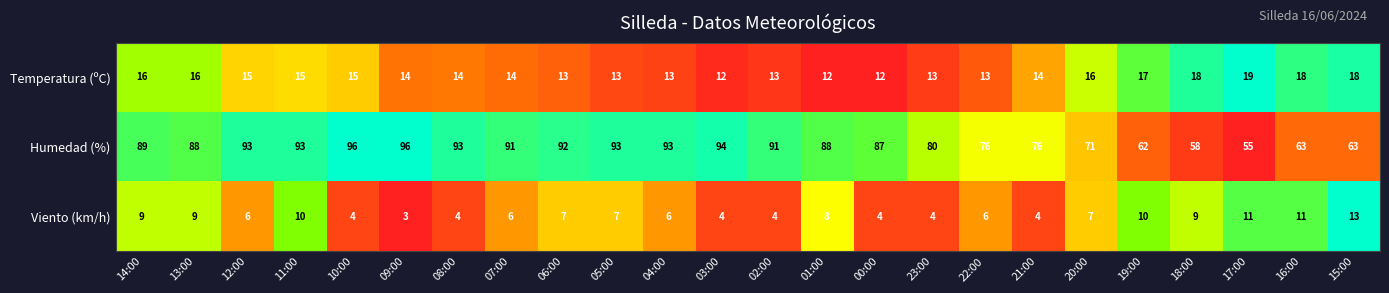

List the series in order of their peak value, lowest first.

Viento (km/h), Temperatura (ºC), Humedad (%)